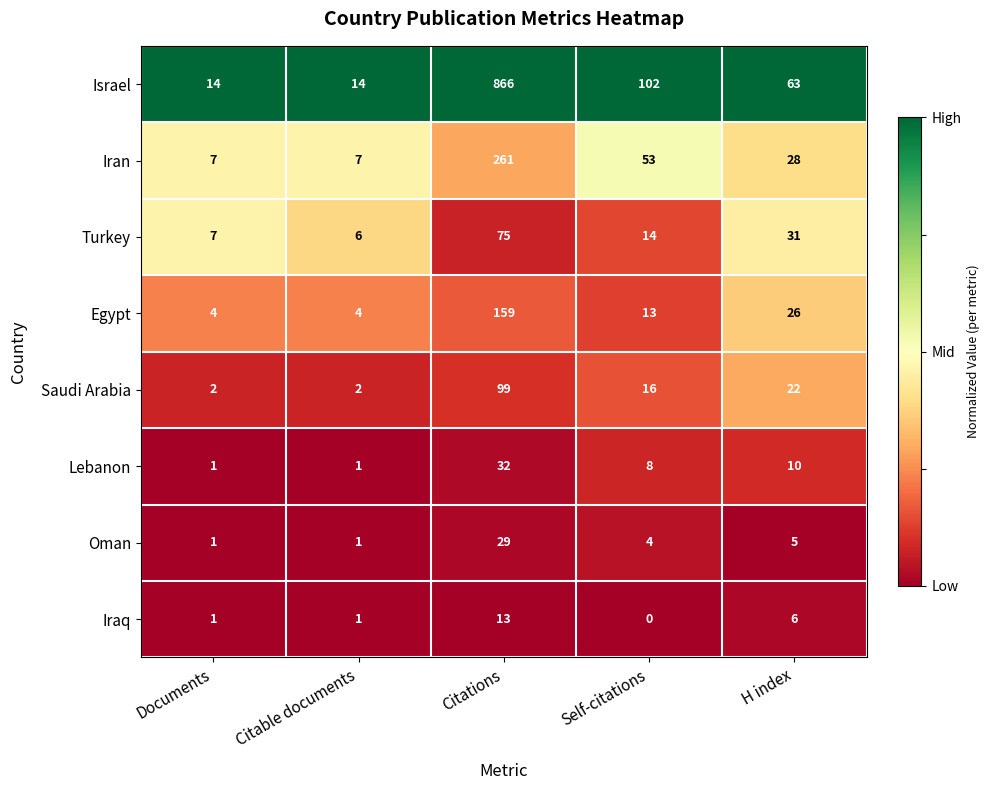

The Oman series shows 7 at H index. True or false?

False